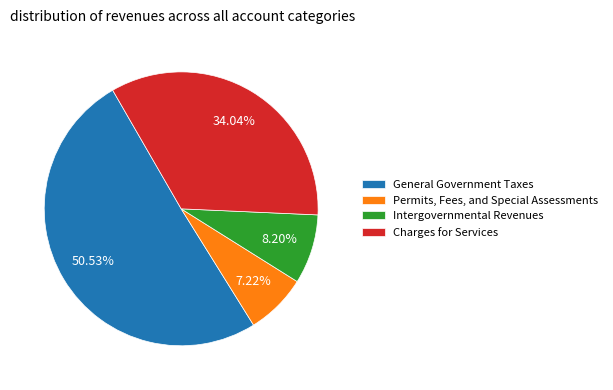

How many segments does this pie chart have?

4